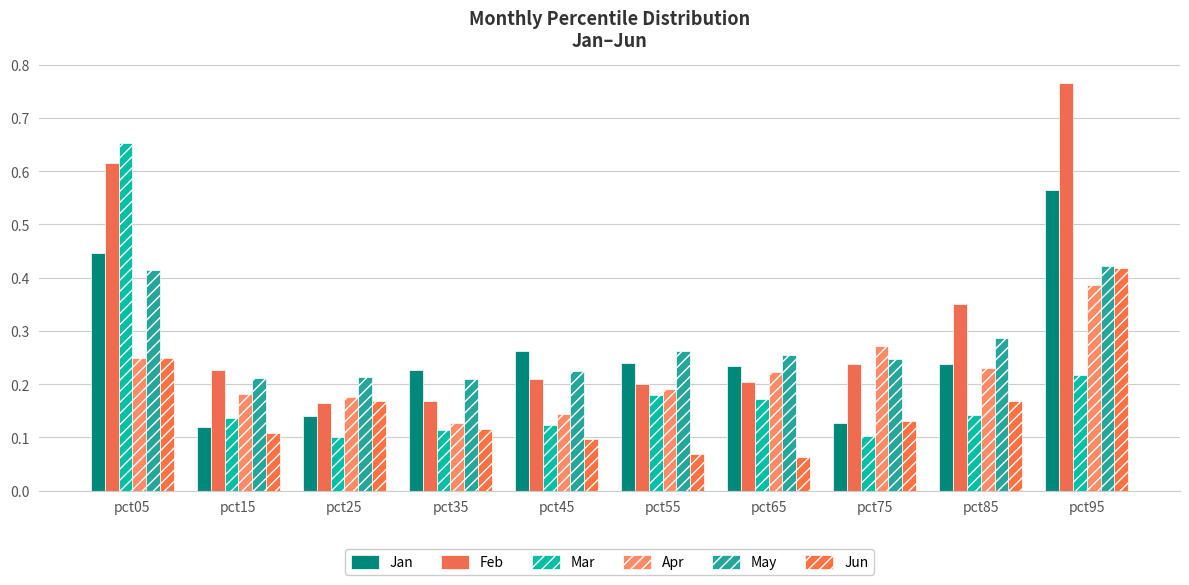

Which series changed the most between pct55 and pct75?

Jan